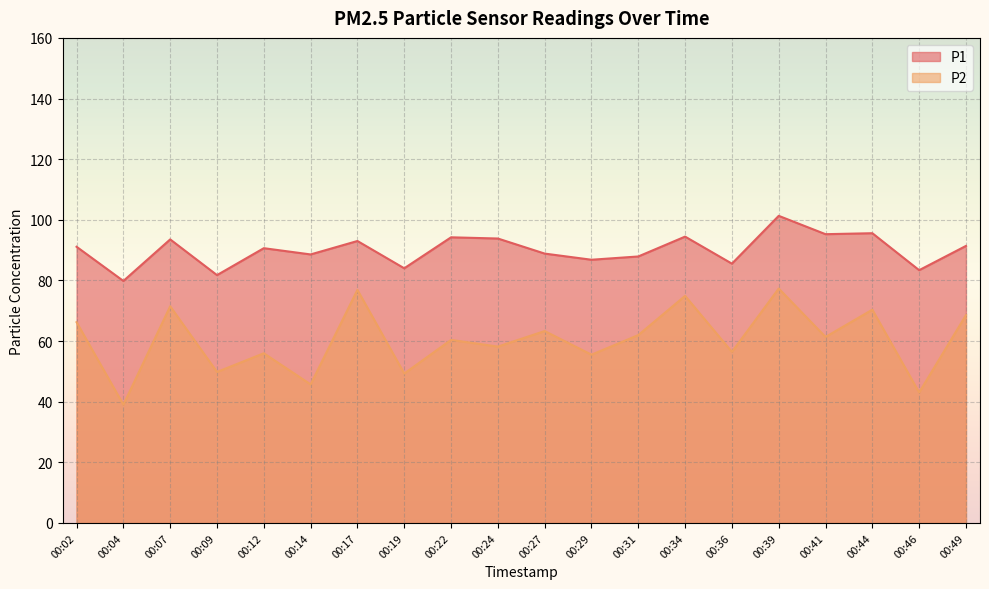

List the series in order of their peak value, lowest first.

P2, P1